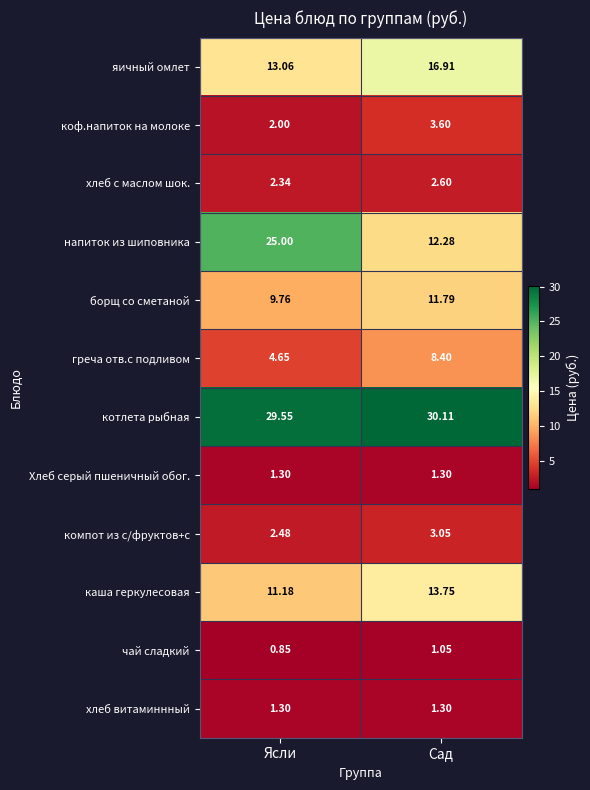

Which series has the largest total across all categories?

котлета рыбная